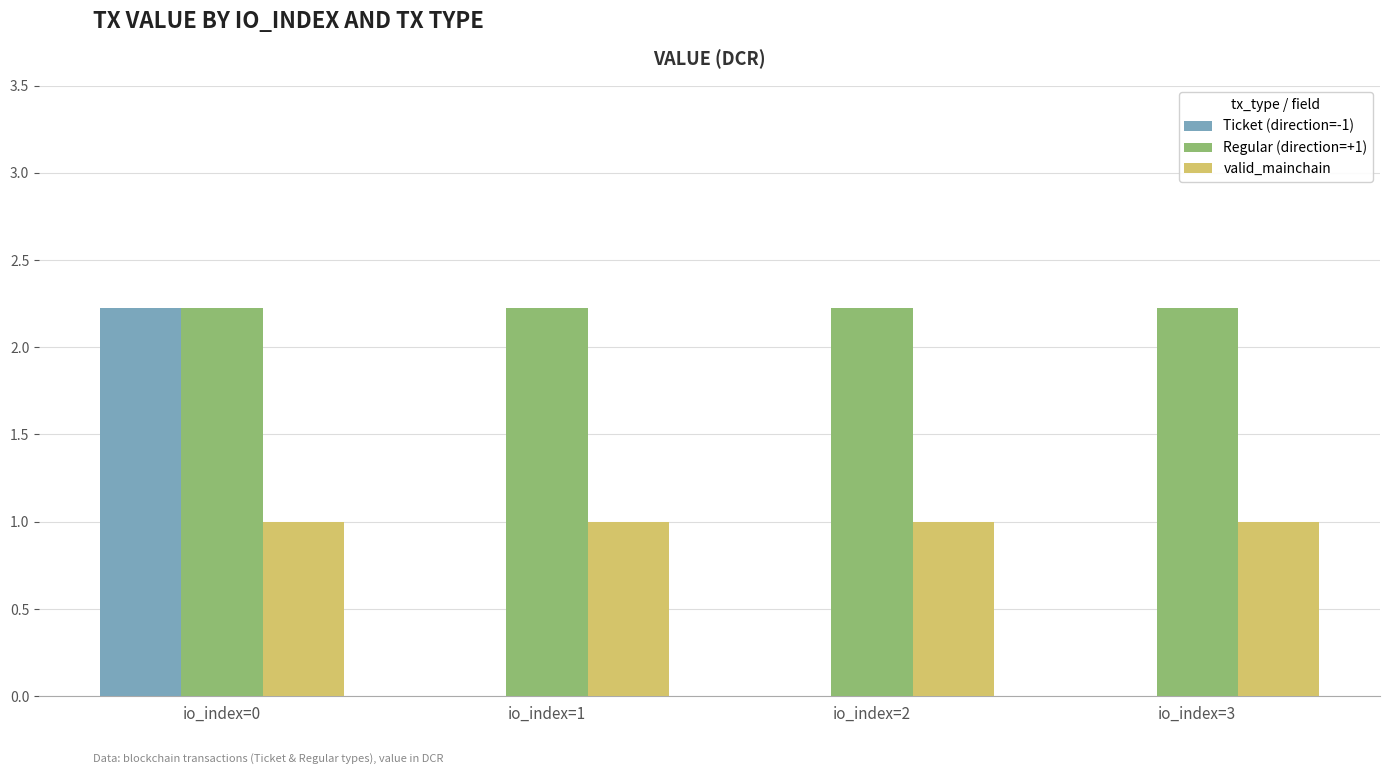

Reading left to right, extract all data points from this chart.

Ticket (direction=-1): io_index=0=2.2	io_index=1=0.0	io_index=2=0.0	io_index=3=0.0
Regular (direction=+1): io_index=0=2.2	io_index=1=2.2	io_index=2=2.2	io_index=3=2.2
valid_mainchain: io_index=0=1.0	io_index=1=1.0	io_index=2=1.0	io_index=3=1.0